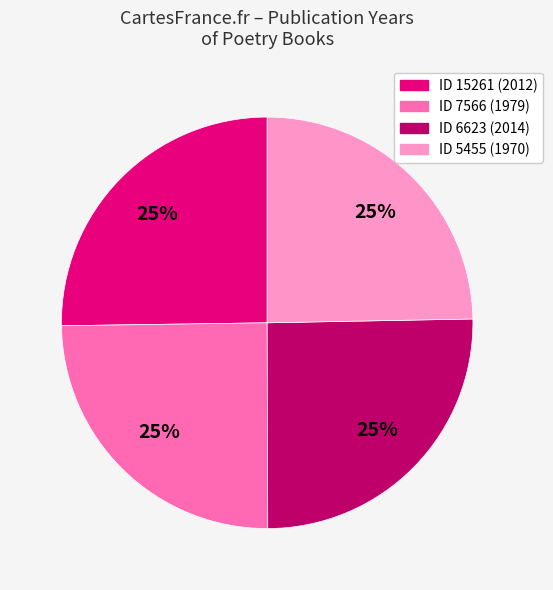

True or false: ID 6623 (2014) accounts for 37% of the total.

False